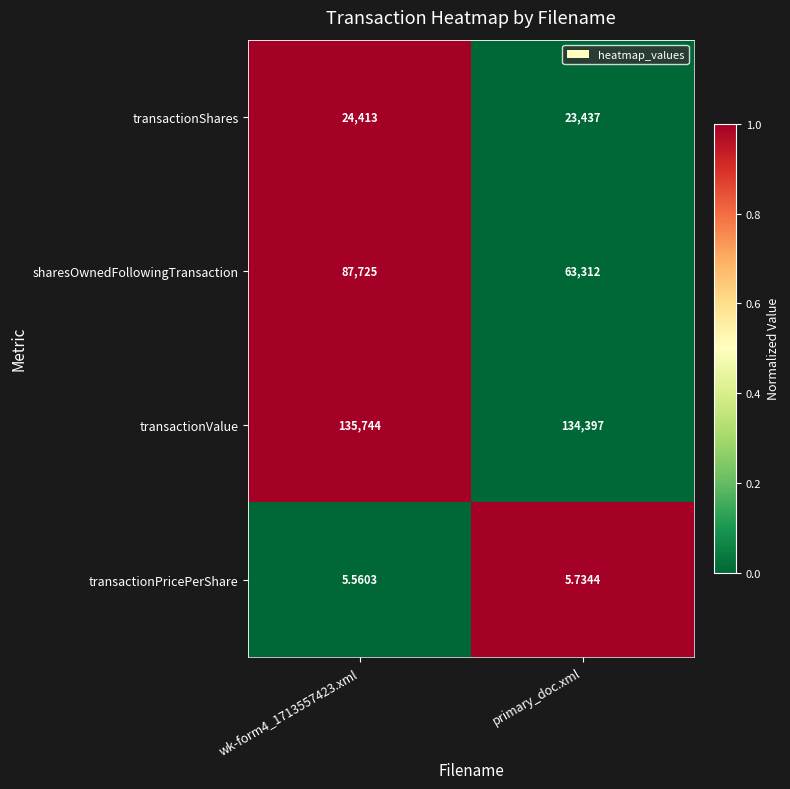

Which series has the largest range (max minus min)?

sharesOwnedFollowingTransaction